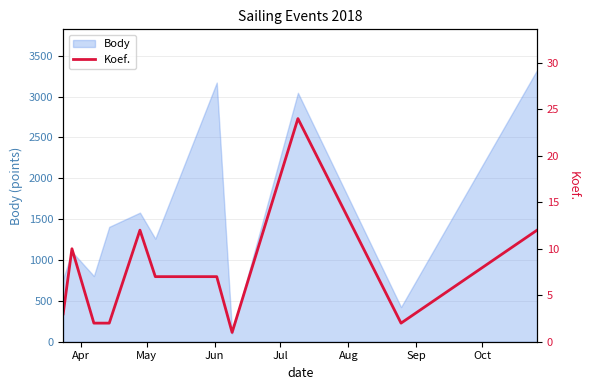

What is the lowest value of the Body series?

101